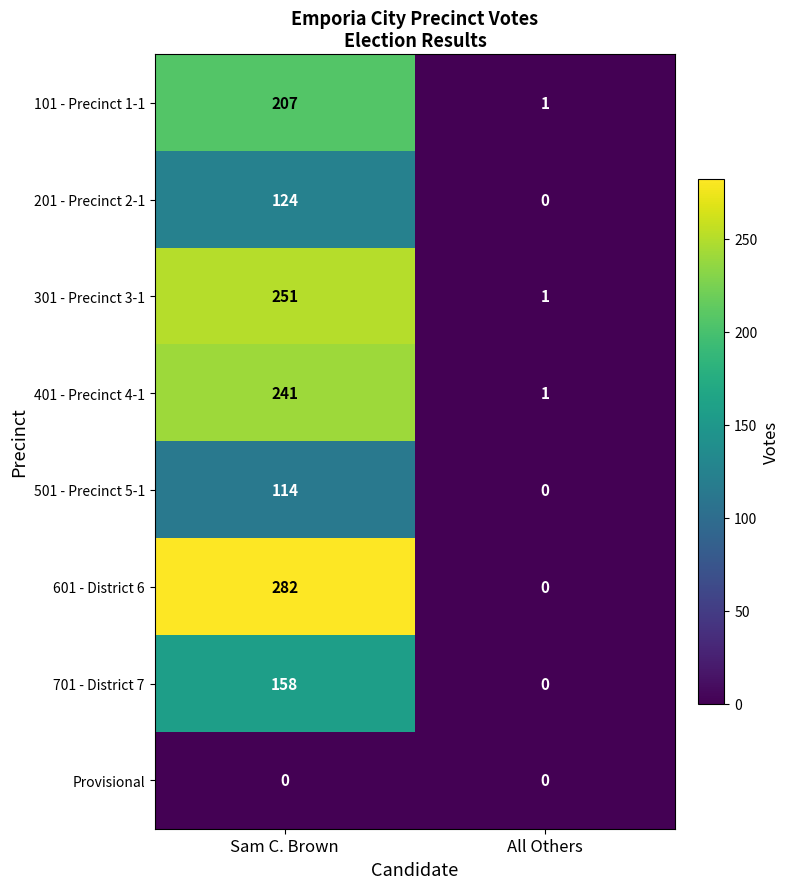

Which series has the largest range (max minus min)?

601 - District 6